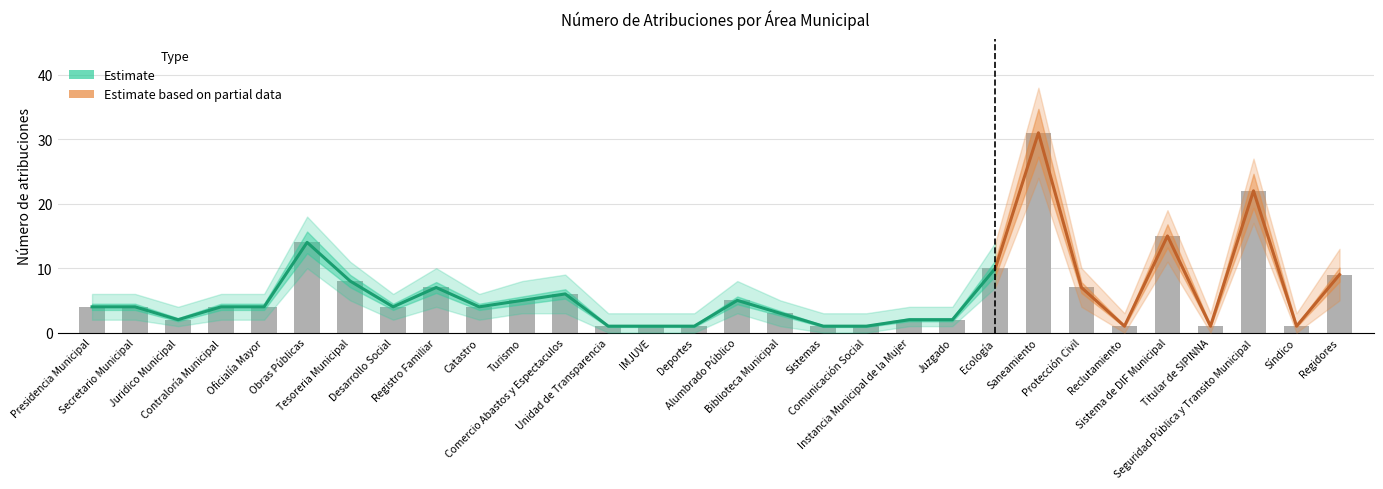

Where does the Upper Bound series first go above 6?

Obras Públicas